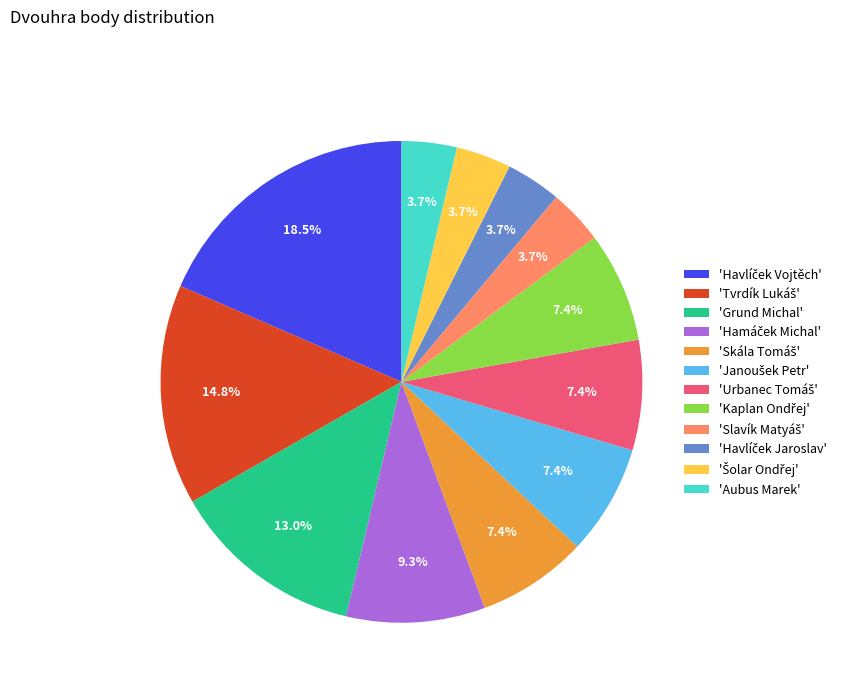

Is 'Grund Michal' the majority of the pie?

No